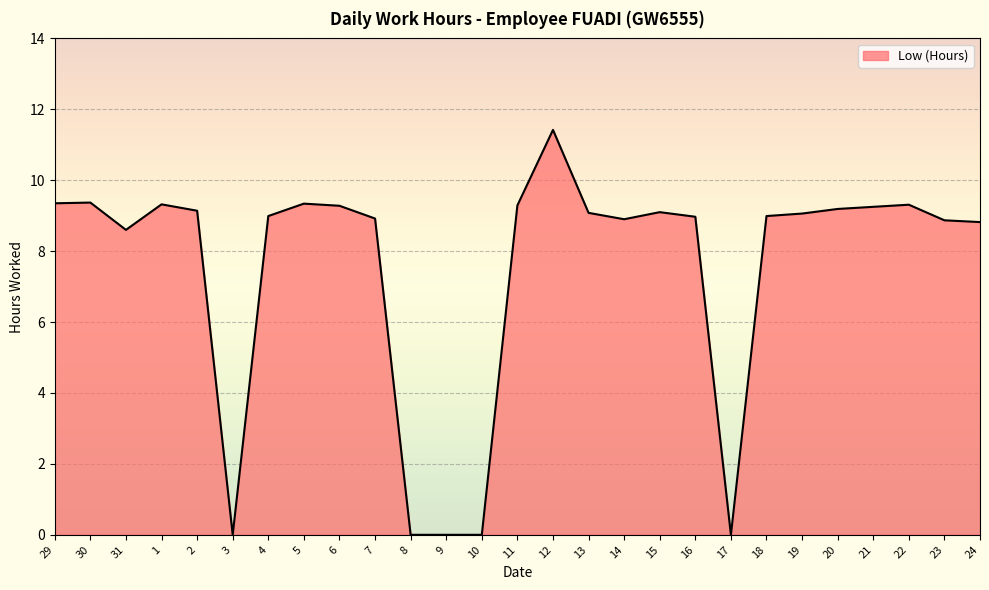

What position from the right is 6?

19